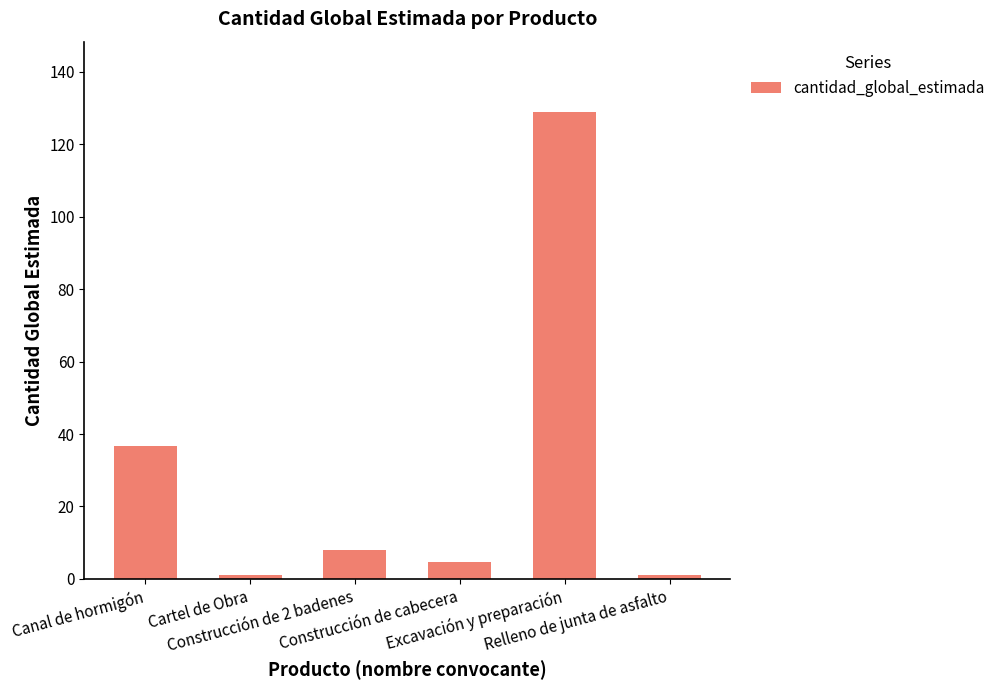

At which label does the data first exceed 8?

Canal de hormigón